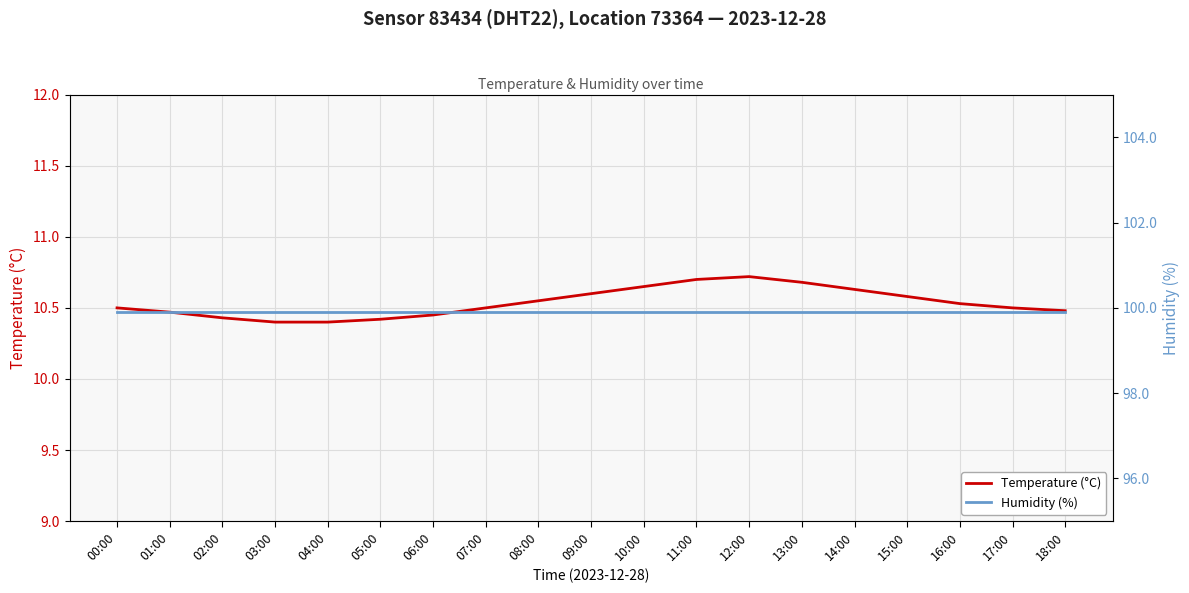

Where is Humidity (%) nearest to the value 99?

00:00